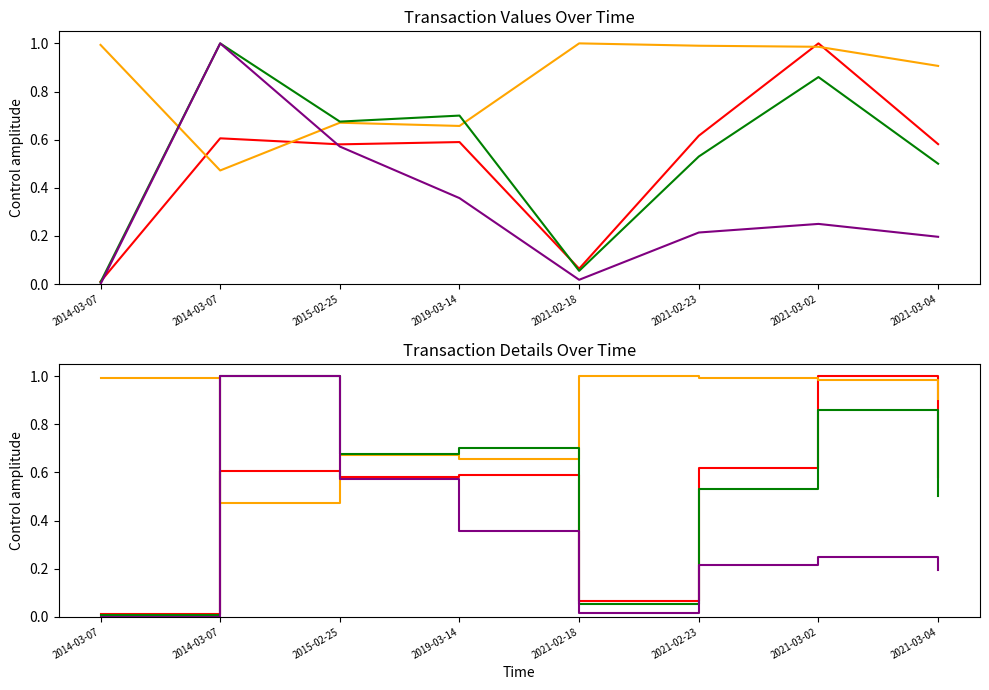

At which label is transactionShares closest to 0?

2014-03-07